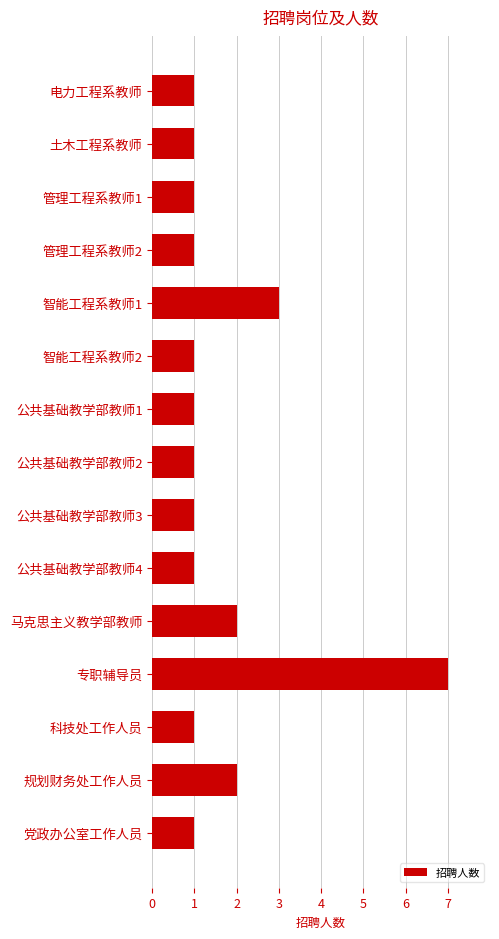

Reading top to bottom, transcribe all the data shown in this chart.

电力工程系教师=1	土木工程系教师=1	管理工程系教师1=1	管理工程系教师2=1	智能工程系教师1=3	智能工程系教师2=1	公共基础教学部教师1=1	公共基础教学部教师2=1	公共基础教学部教师3=1	公共基础教学部教师4=1	马克思主义教学部教师=2	专职辅导员=7	科技处工作人员=1	规划财务处工作人员=2	党政办公室工作人员=1